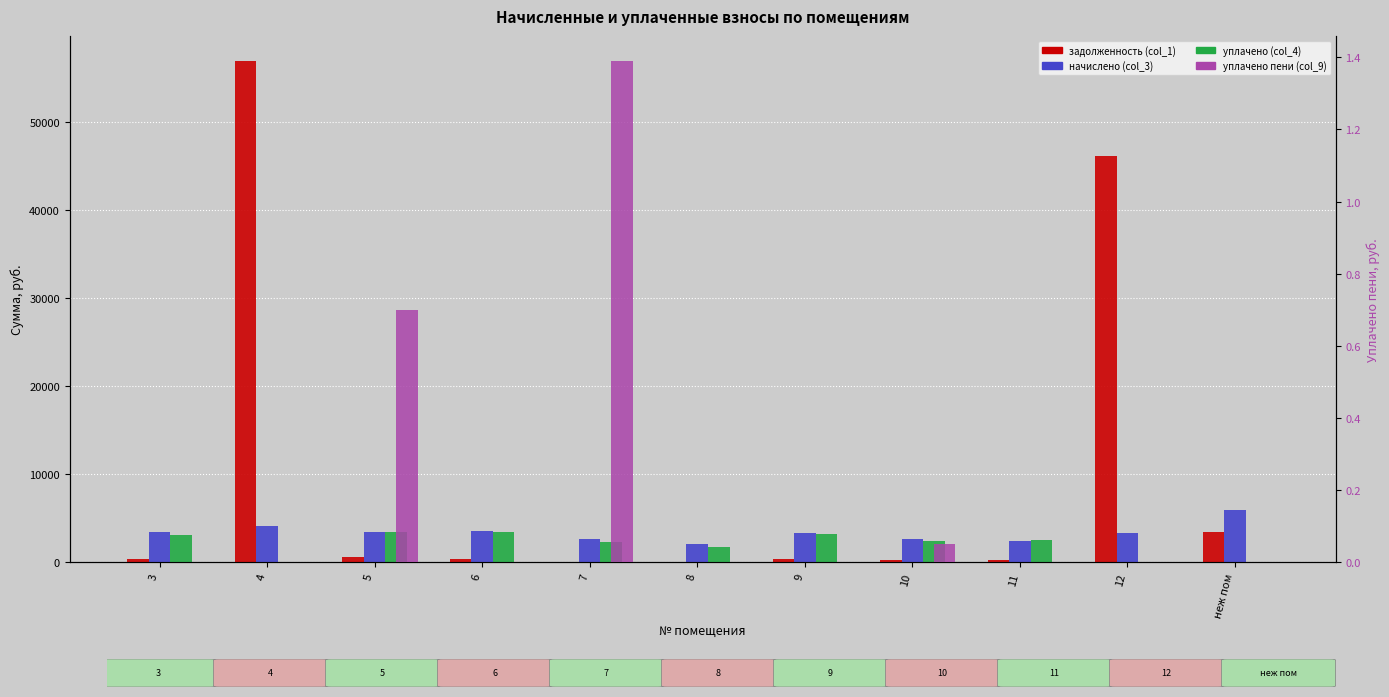

Reading right to left, list all the values displayed in this chart.

задолженность (col_1): 3411.0	46201.0	261.3	291.2	364.8	0.0	0.0	389.9	608.8	56943.7	386.3
начислено (col_3): 5969.2	3309.9	2352.0	2621.1	3283.0	2100.2	2621.1	3509.1	3476.8	4079.5	3476.8
уплачено (col_4): 0.0	0.0	2555.4	2395.0	3241.5	1686.0	2329.8	3464.8	3434.3	0.0	3090.5
уплачено пени (col_9): 0.0	0.0	0.0	0.1	0.0	0.0	1.4	0.0	0.7	0.0	0.0